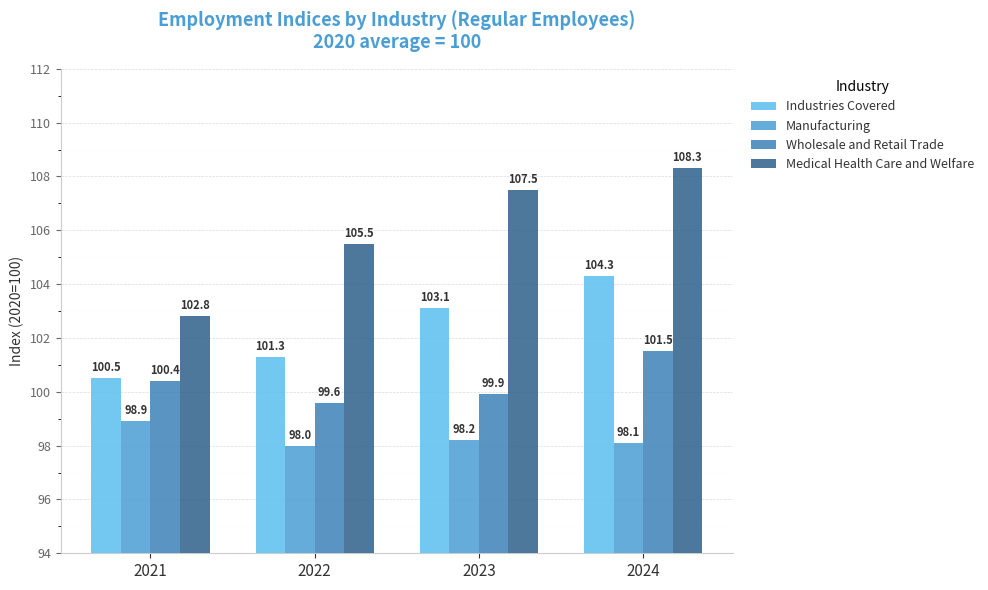

Are the bars horizontal?

No